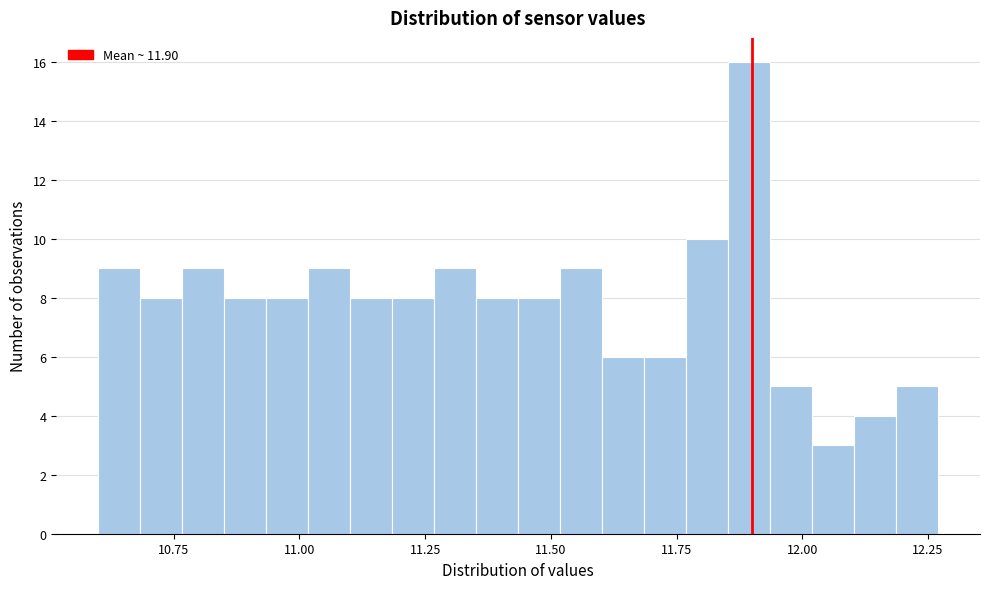

Around what value on the x-axis is the tallest bar? Give the approximate position of its centre, as read against the axis.

11.90